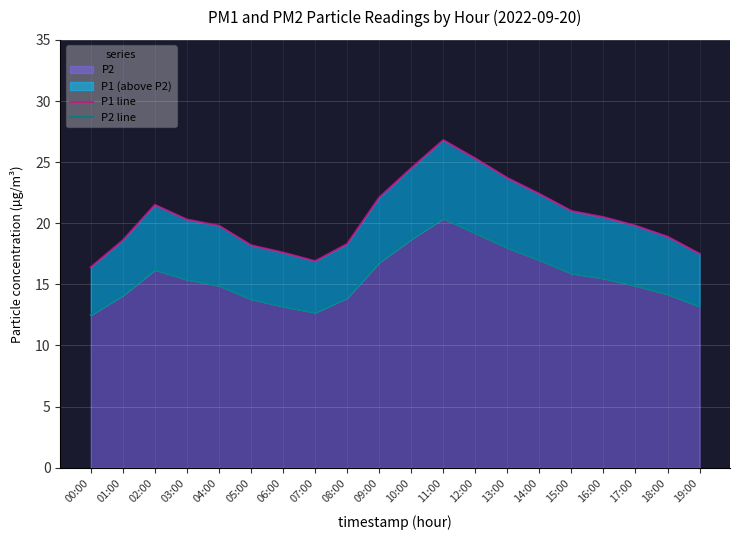

How many lines are shown in the chart?

2